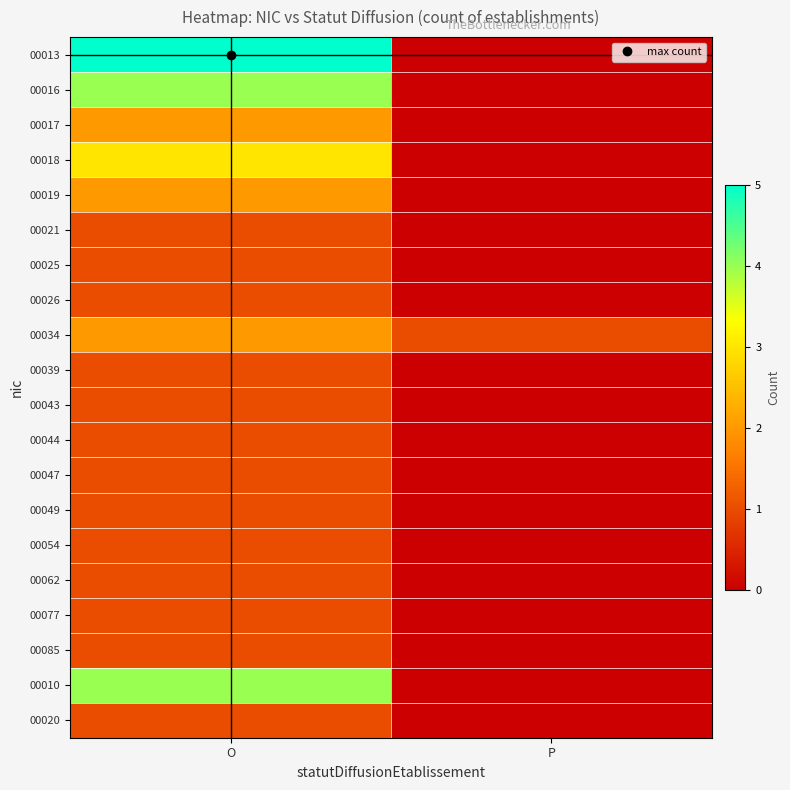

At which category does the chart reach its peak across all series?

O